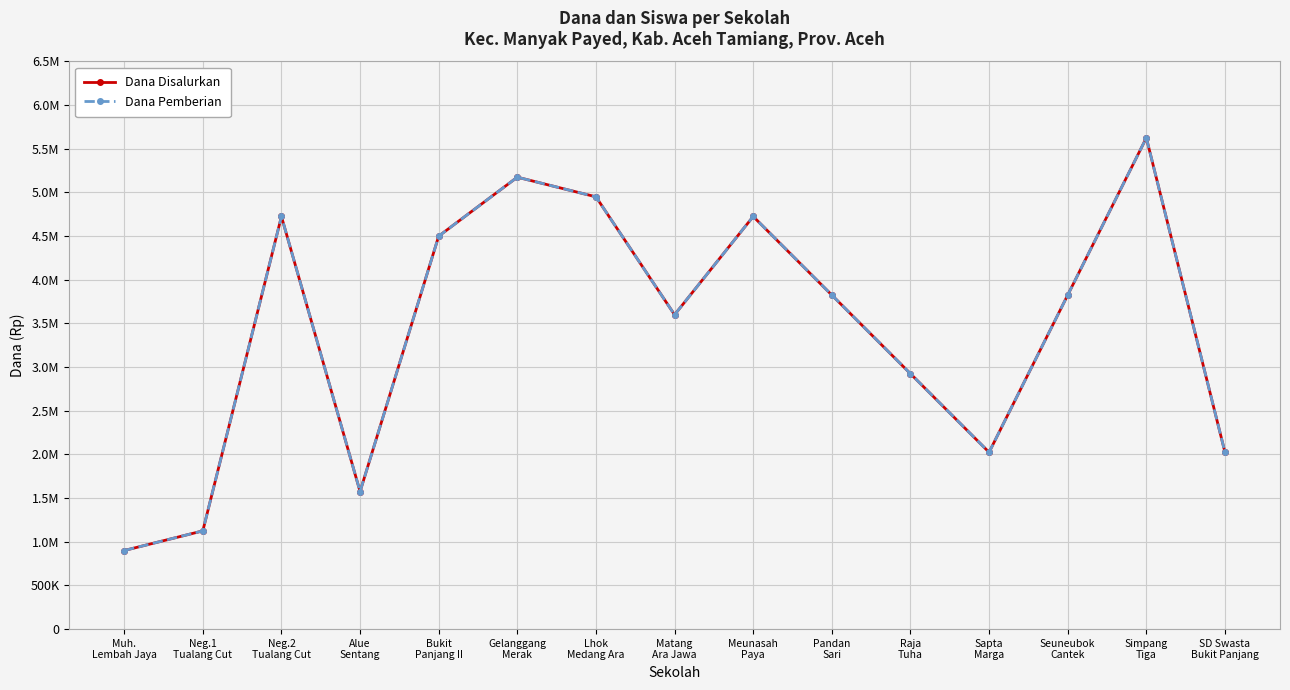

At which label is Dana Disalurkan closest to 3262500?

Matang
Ara Jawa